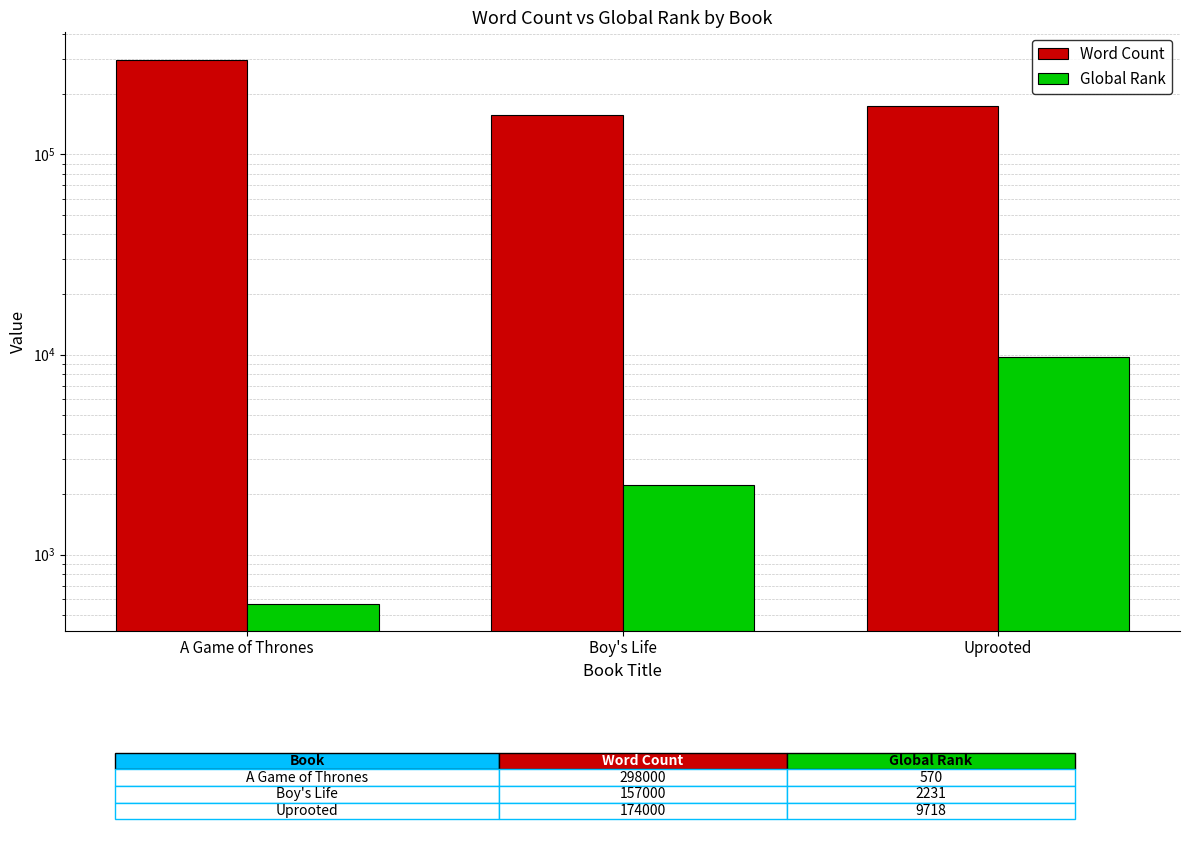

What position from the left is A Game of Thrones?

1